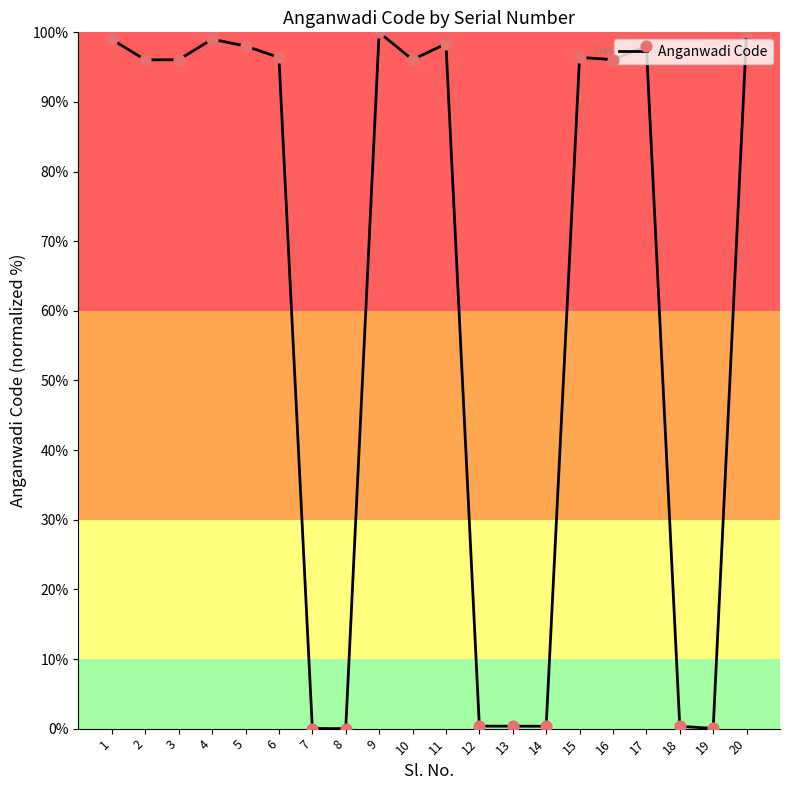

Approximately how many times larger is the value at 5 compared to 20?

1.0